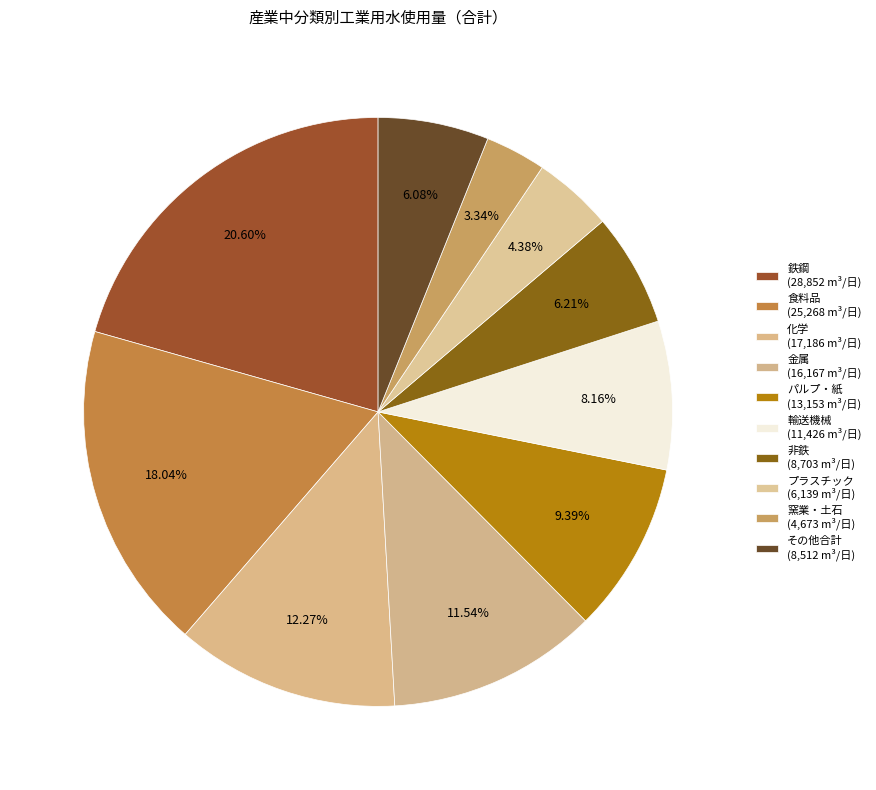

Count the number of slices in the pie.

10